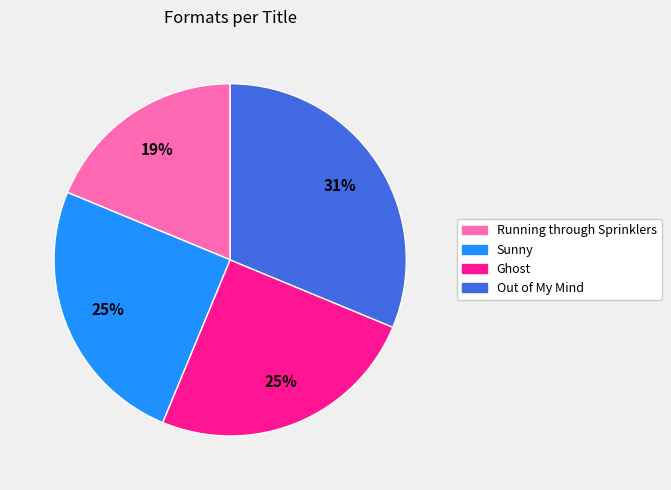

Does any single category account for the majority?

No